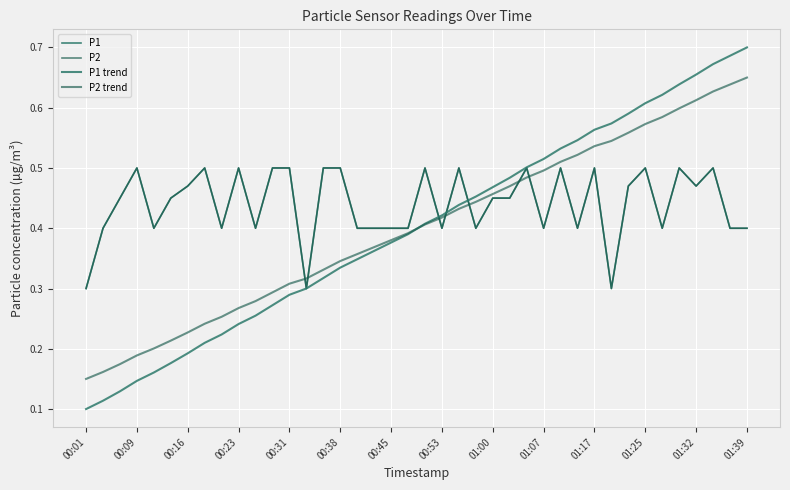

At which category does the chart reach its minimum across all series?

00:01